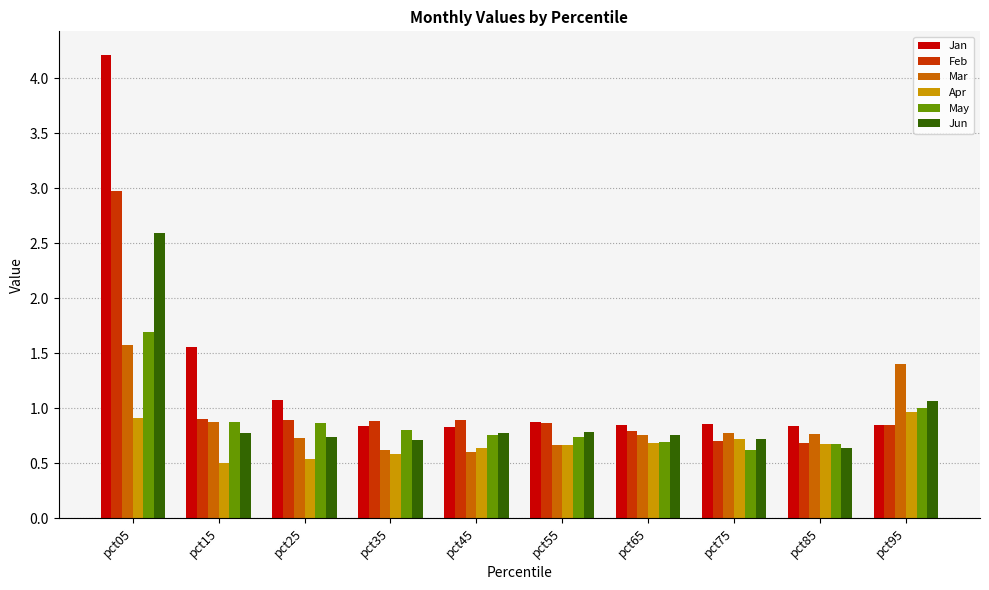

Where is May nearest to the value 1?

pct95